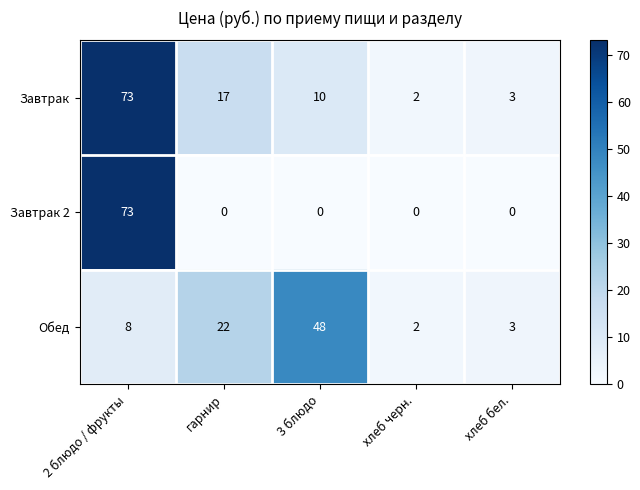

What is the sum of all Завтрак values?

105